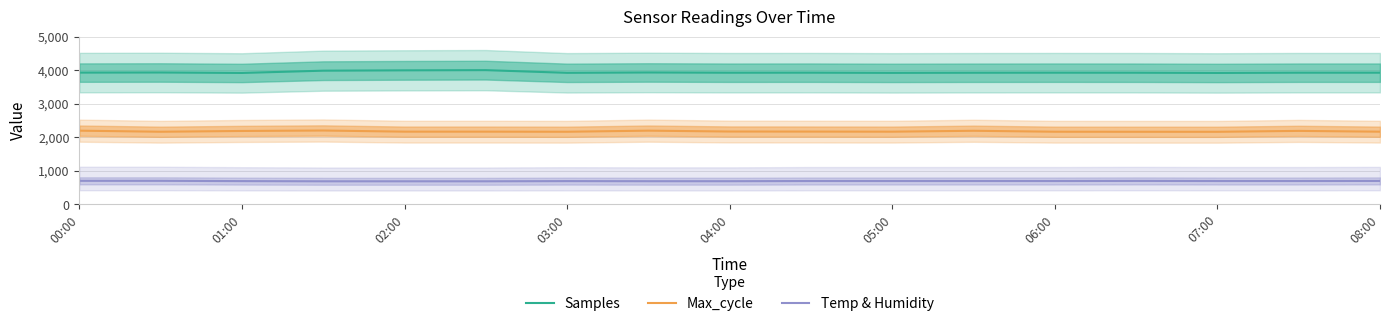

True or false: Samples and Temp & Humidity cross at least once.

False